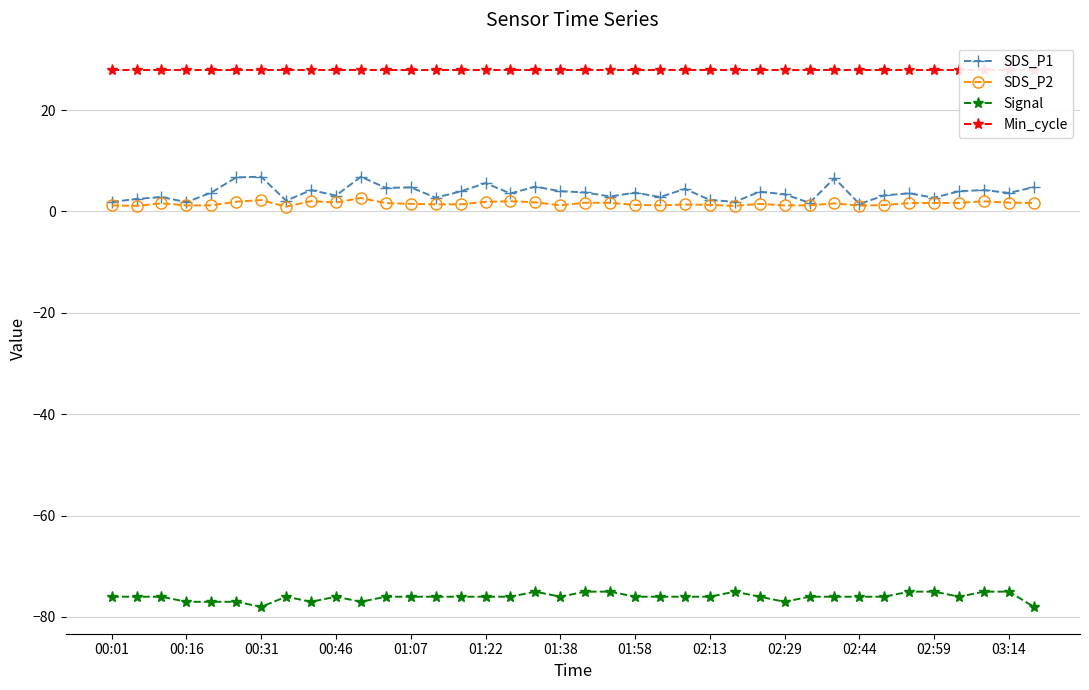

True or false: SDS_P1 and Signal intersect in this chart.

False